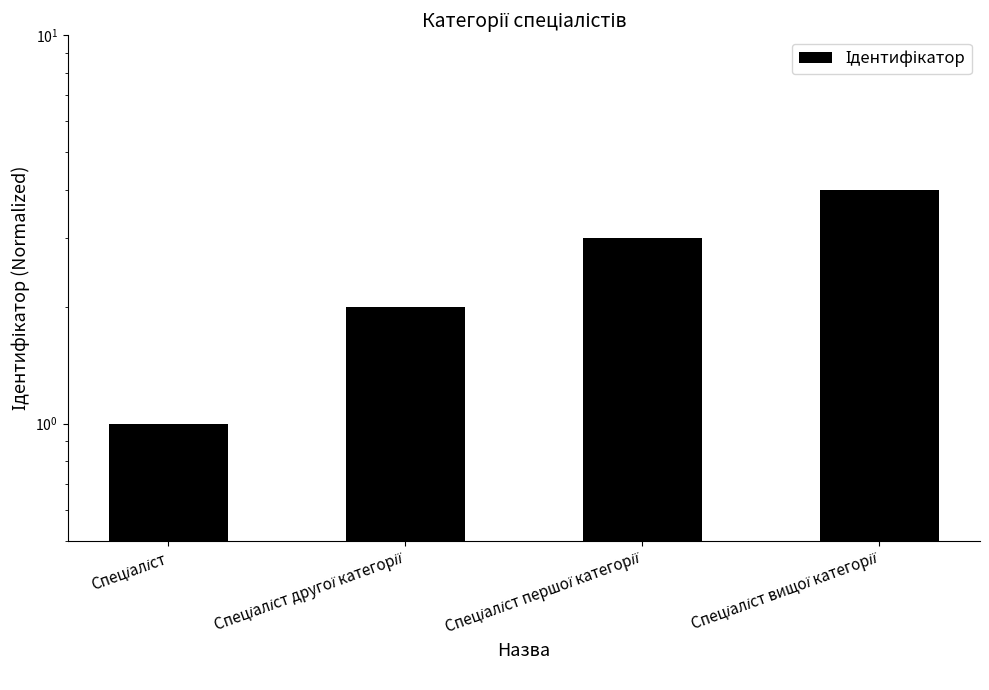

Reading left to right, what are all the values shown in this chart?

Спеціаліст=1	Спеціаліст другої категорії=2	Спеціаліст першої категорії=3	Спеціаліст вищої категорії=4